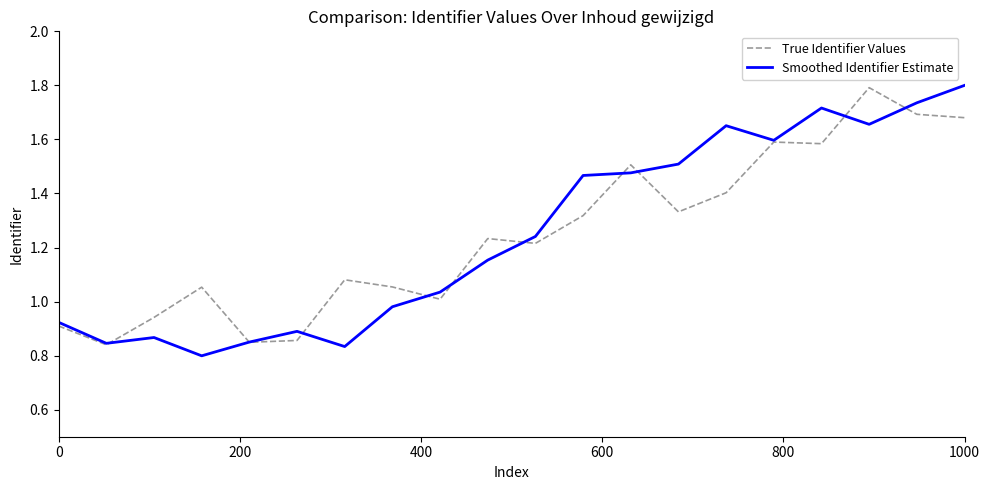

What is the maximum value shown in the chart?

1.8